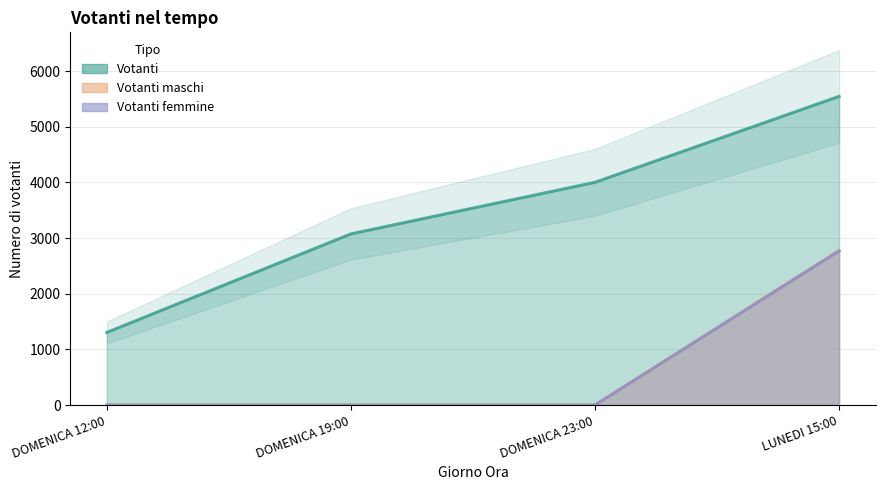

What position from the right is DOMENICA 12:00?

4